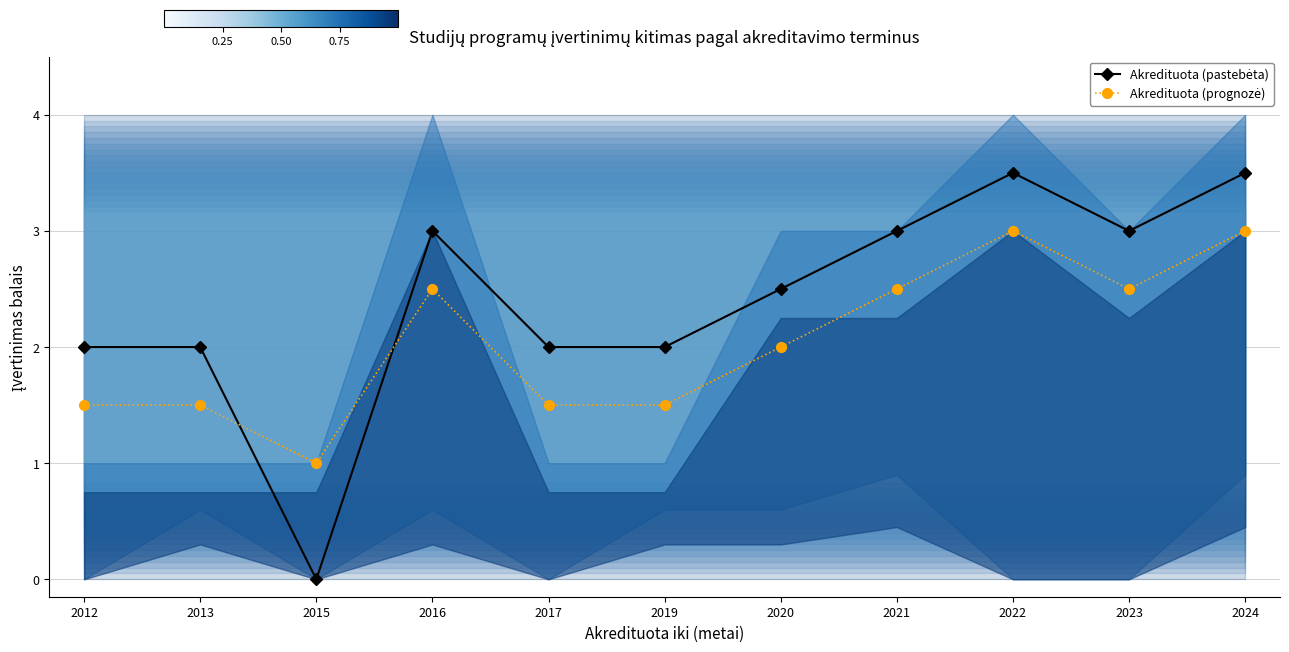

Reading left to right, list all the values displayed in this chart.

Akredituota (pastebėta): 2012=2.0	2013=2.0	2015=0.0	2016=3.0	2017=2.0	2019=2.0	2020=2.5	2021=3.0	2022=3.5	2023=3.0	2024=3.5
Akredituota (prognozė): 2012=1.5	2013=1.5	2015=1.0	2016=2.5	2017=1.5	2019=1.5	2020=2.0	2021=2.5	2022=3.0	2023=2.5	2024=3.0